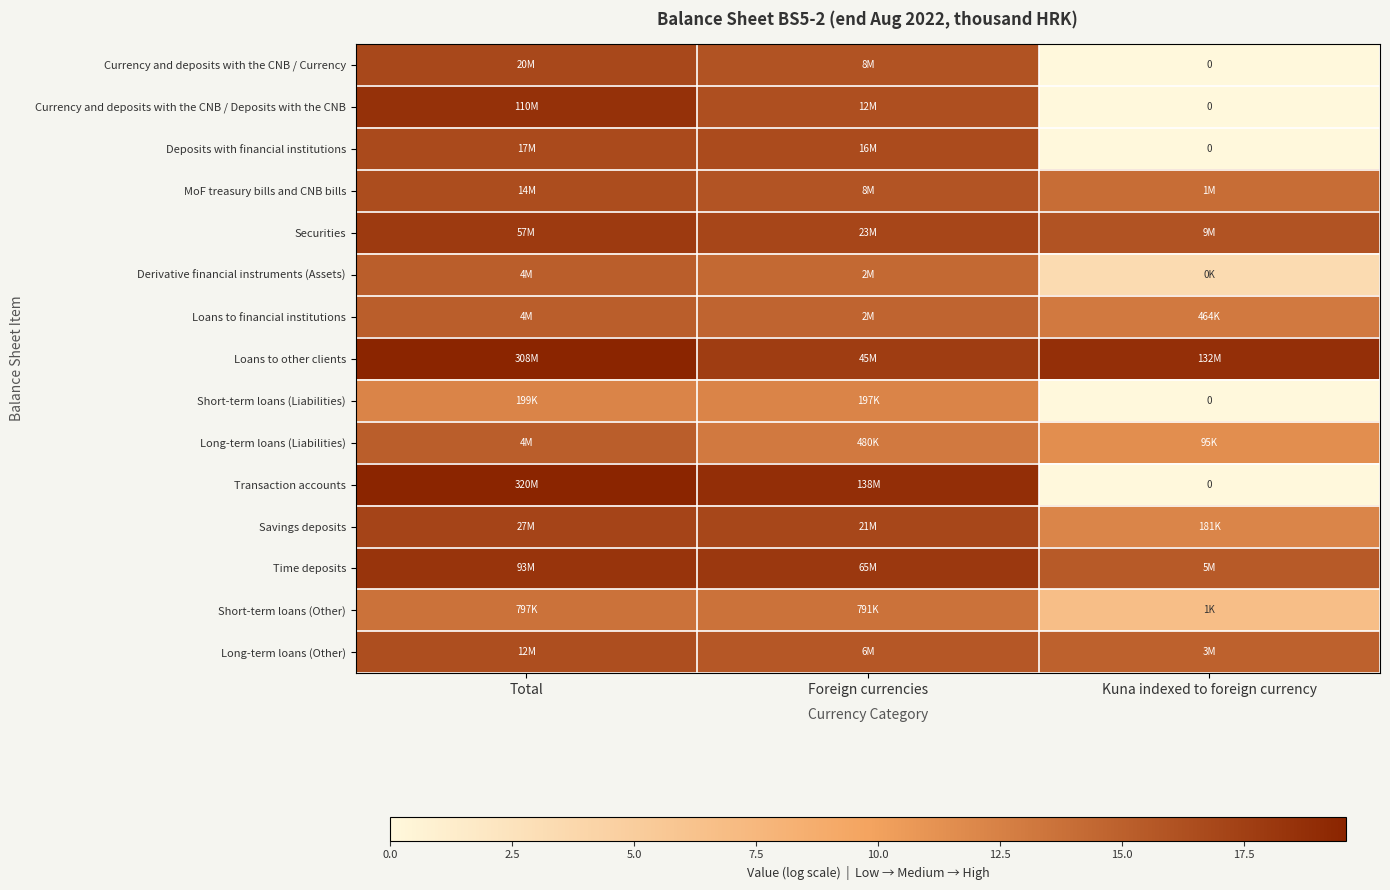

What is the difference between the highest and lowest values at Foreign currencies?

6.5